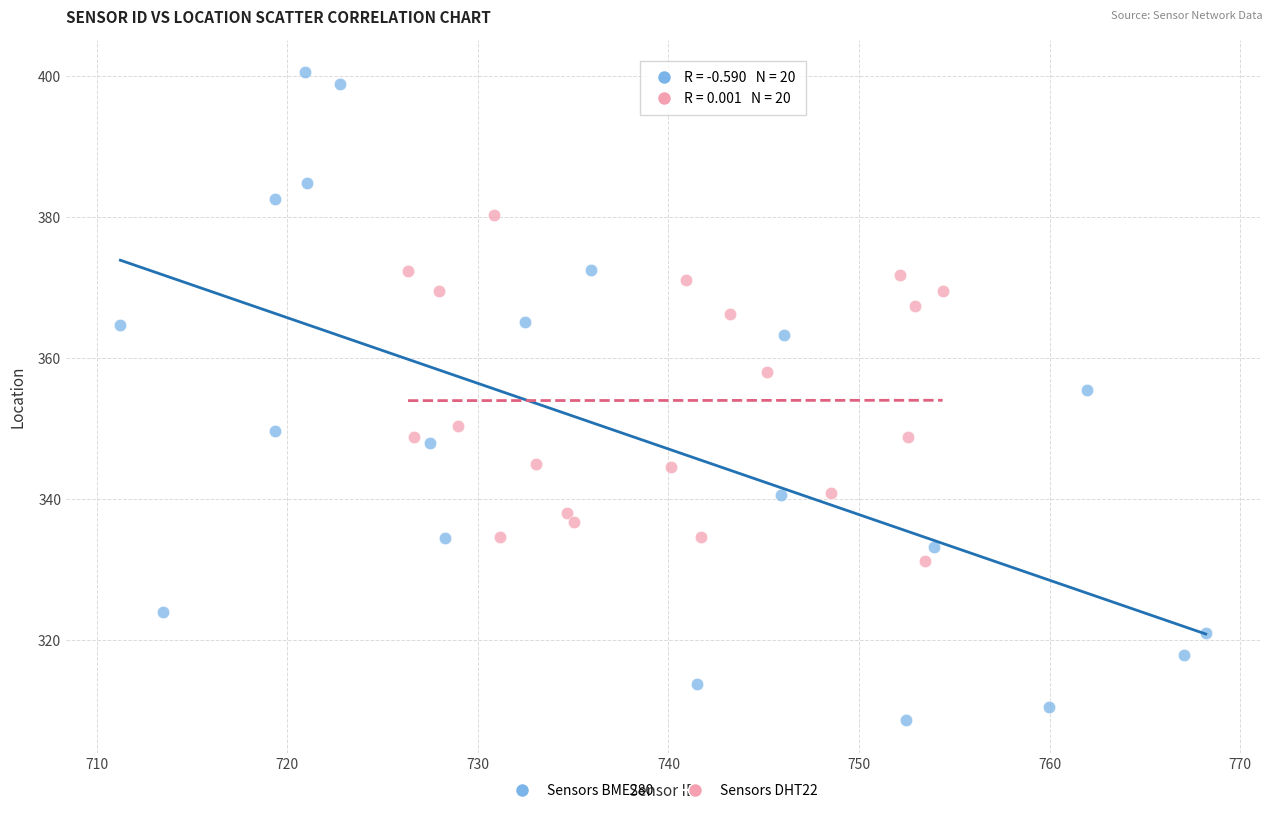

Which series contains the lowest Y value?

Sensors BME280